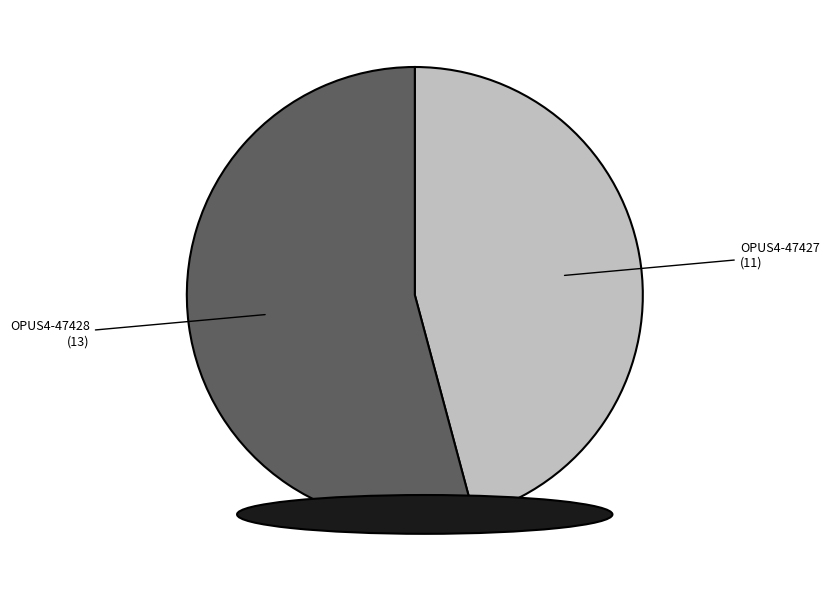

Combined, do OPUS4-47428 and OPUS4-47427 account for over 50%?

Yes